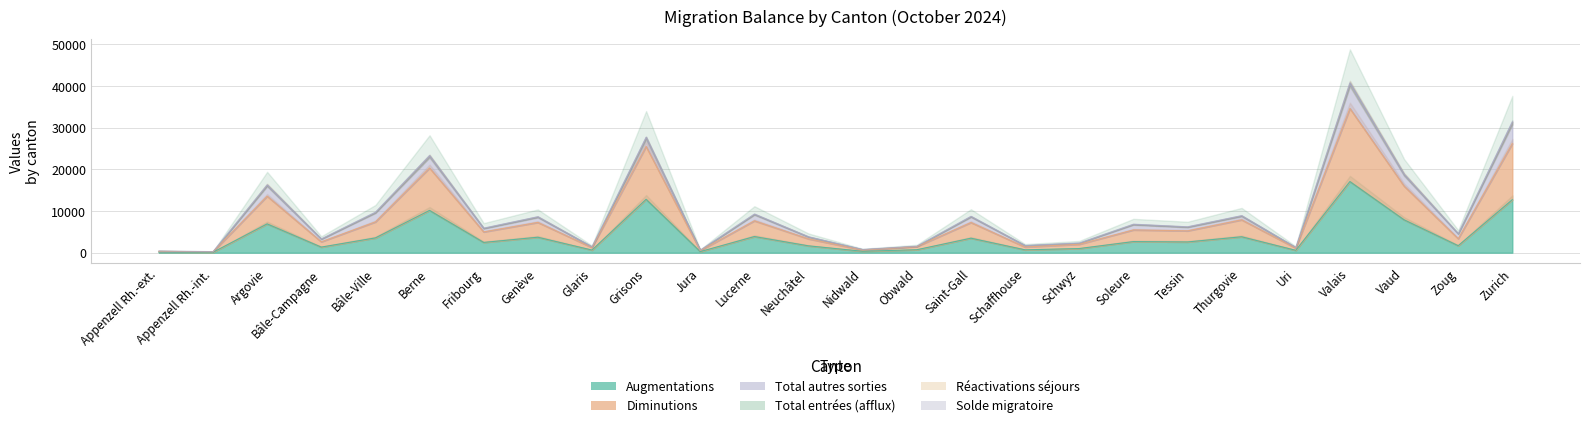

What is the label of the 18th point from the left?

Schwyz